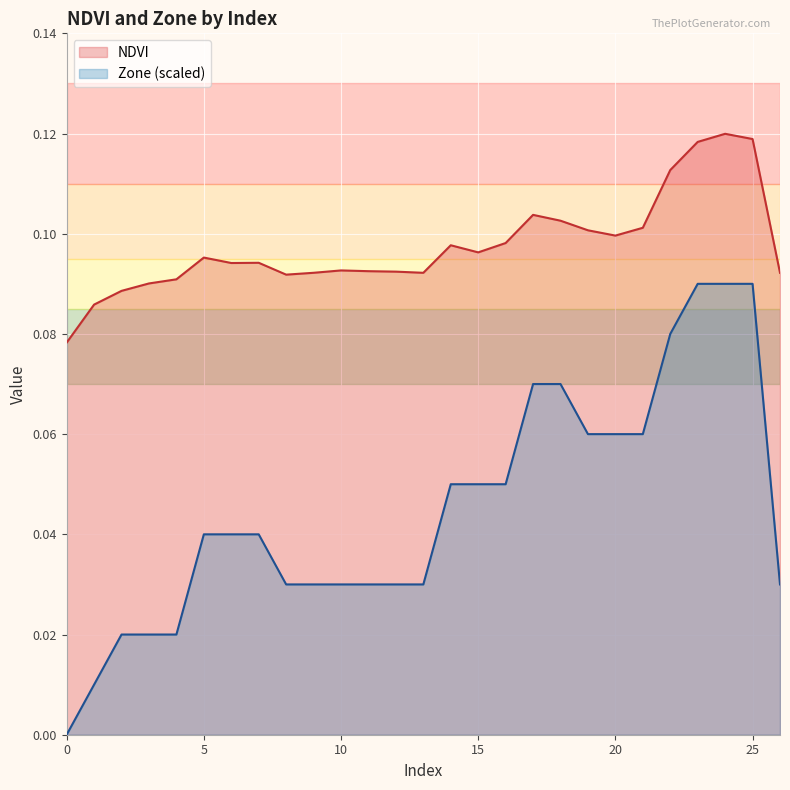

What is the value of the NDVI point at the 9th from the left?

0.1